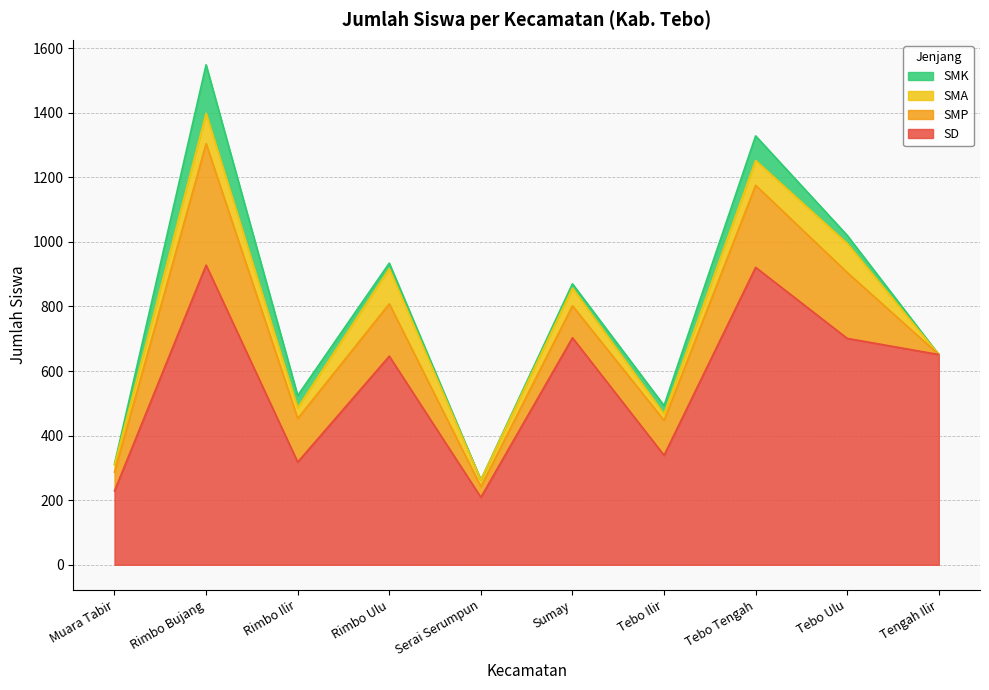

What are all the series names shown in the legend?

SMK, SMA, SMP, SD